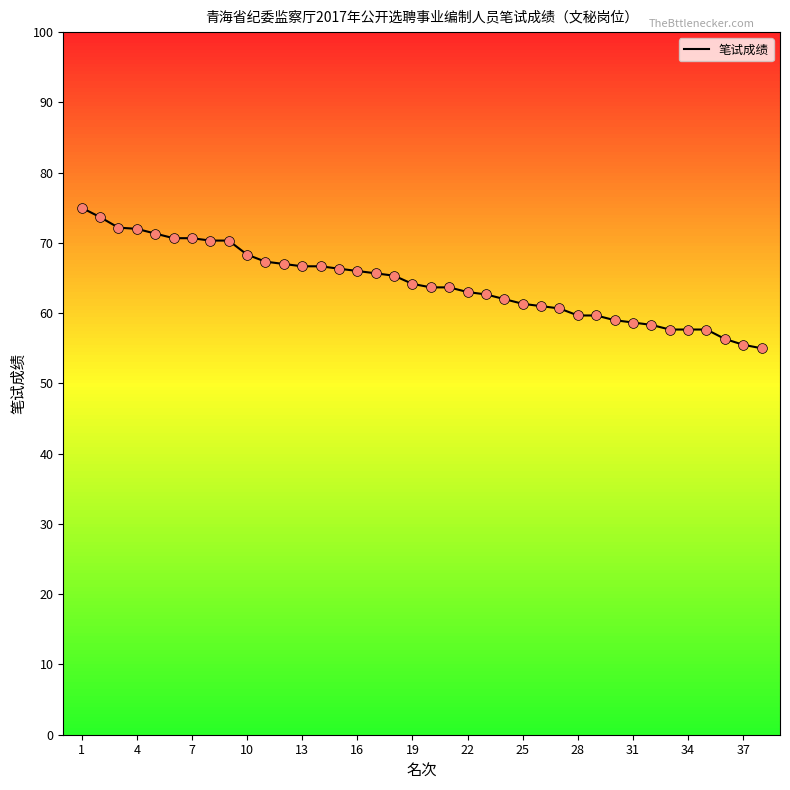

What is the smallest value displayed?

55.0